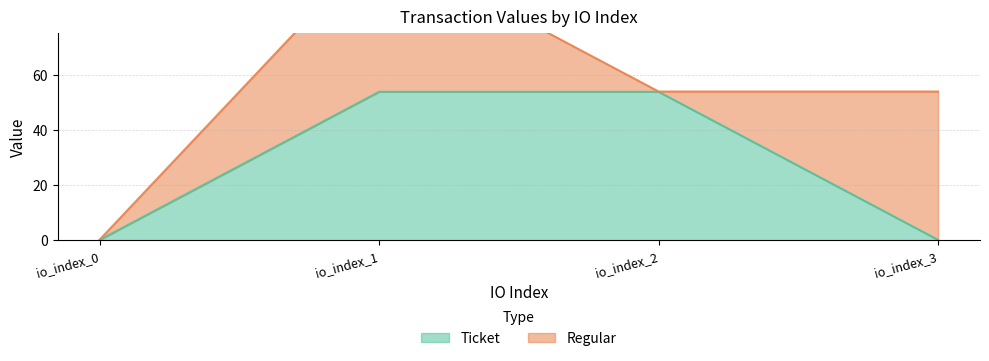

The chart shows a value of 78.2 at io_index_2. True or false?

False